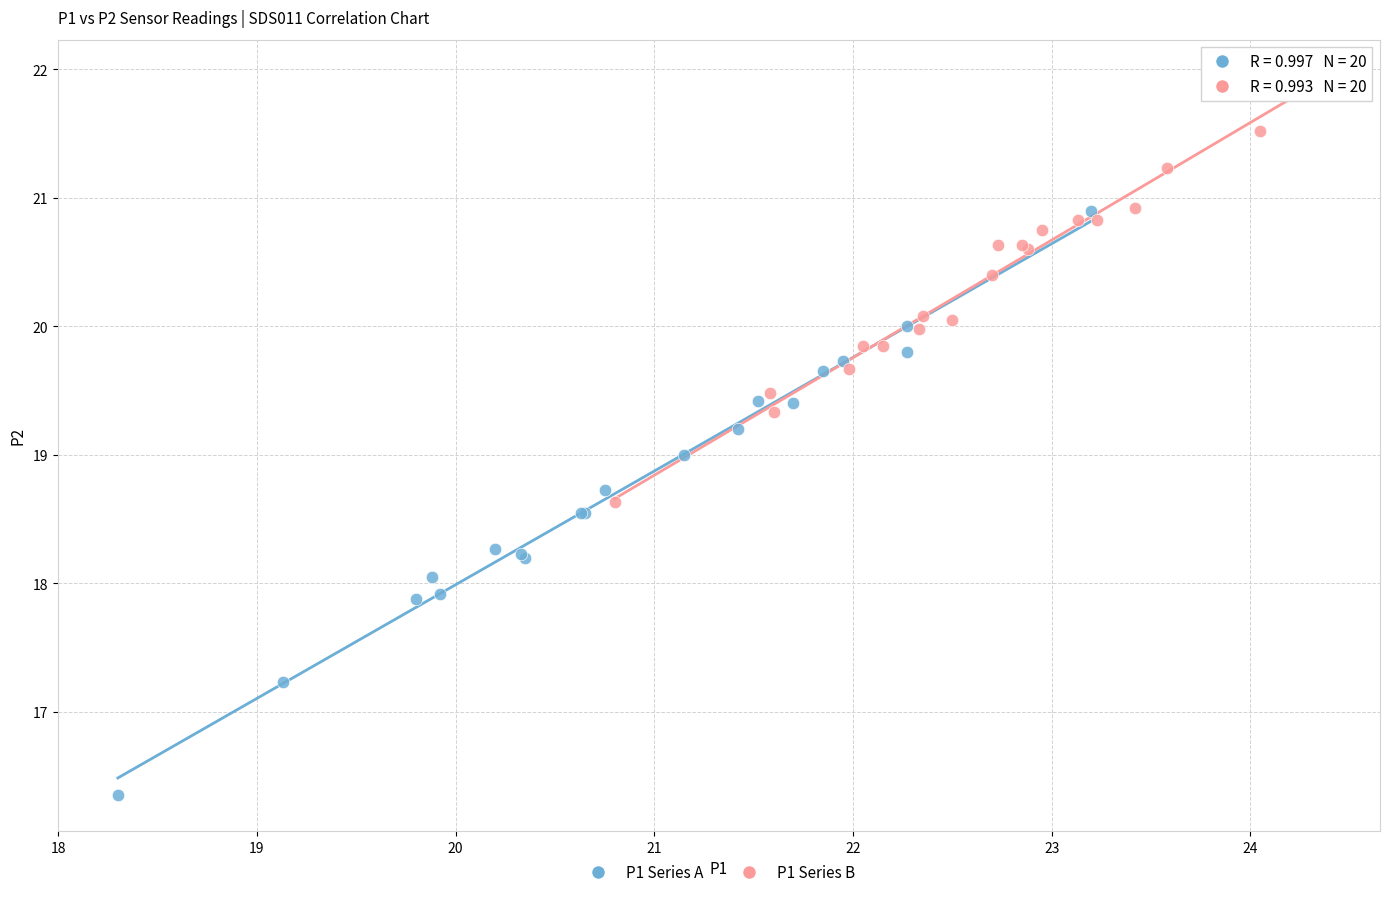

Which series reaches the maximum Y coordinate?

P1 Series B